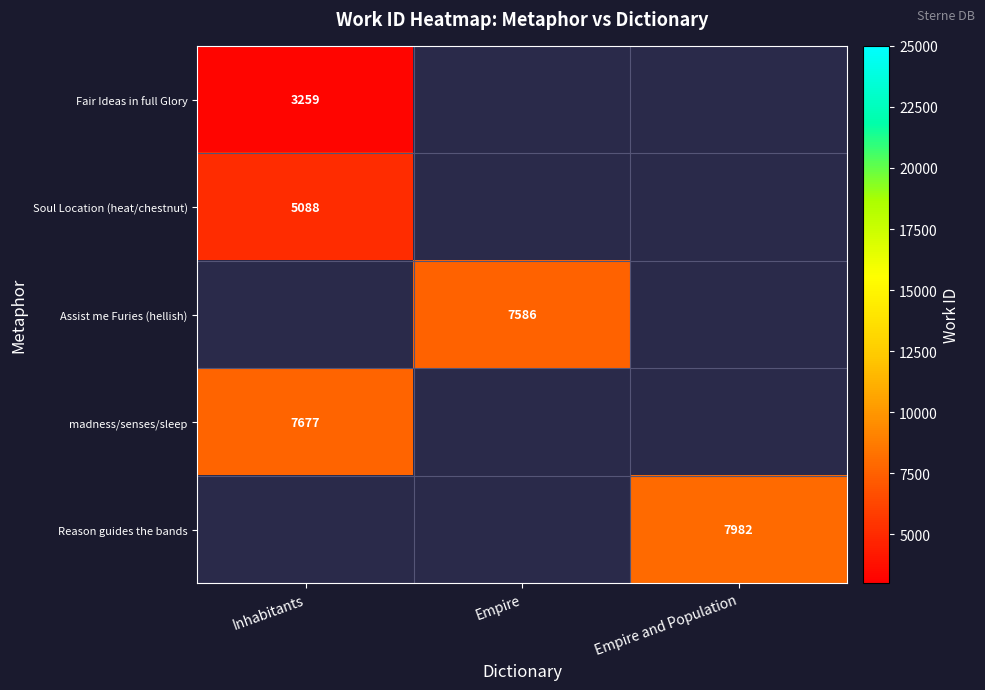

True or false: Fair Ideas in full Glory has a value of 4742.8 at Inhabitants.

False